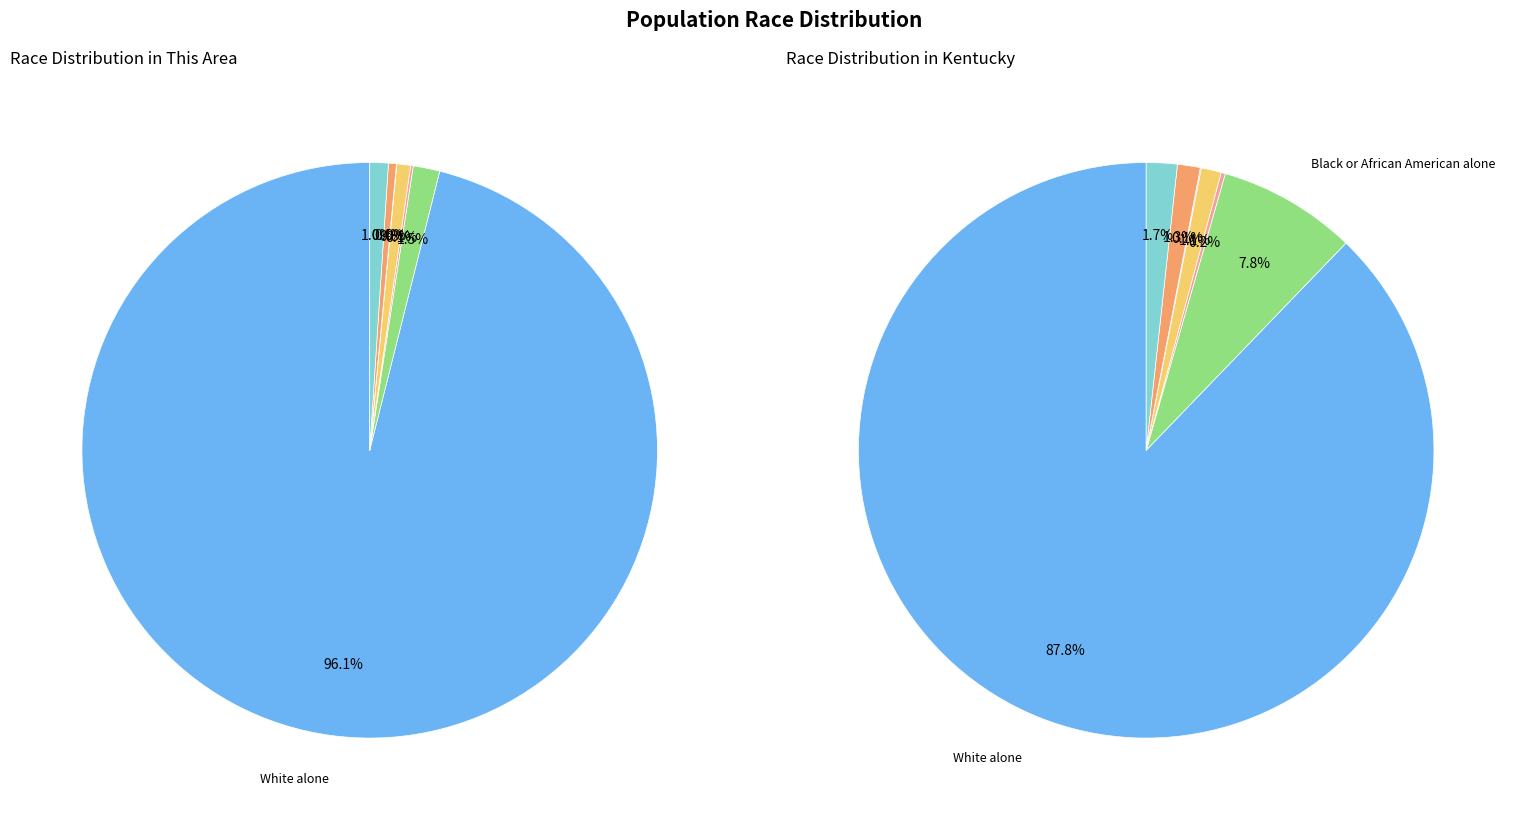

Combined, what portion of the pie is Native Hawaiian and Other Pacific and Asian alone?

0.8%